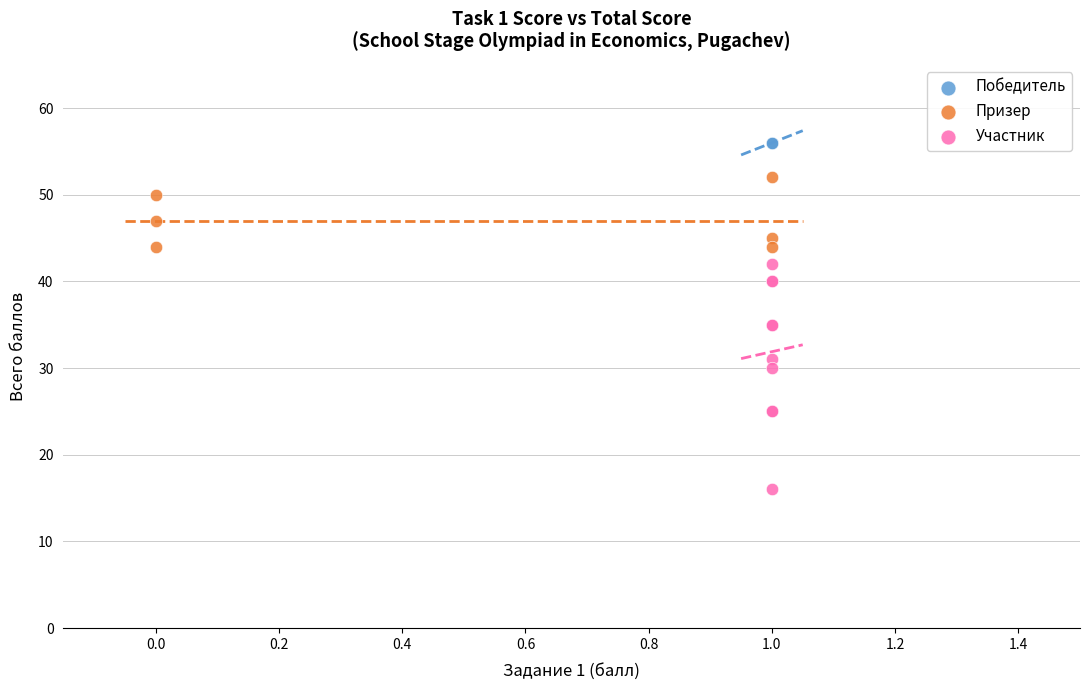

What are all the series names shown in the legend?

Победитель, Призер, Участник